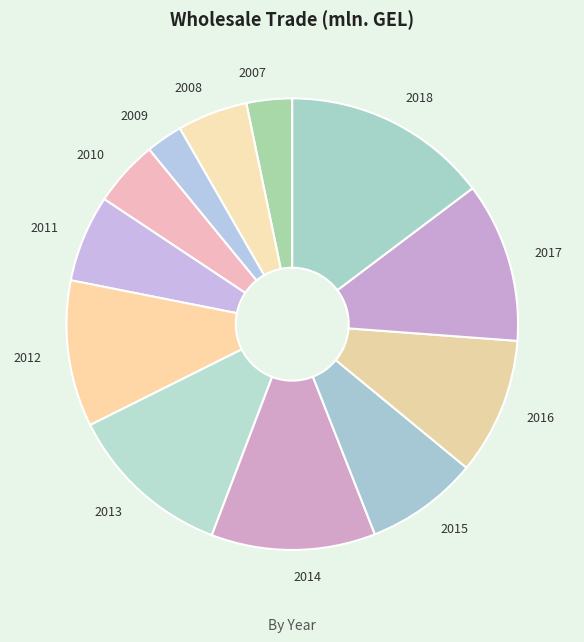

True or false: 2009 accounts for 16% of the total.

False